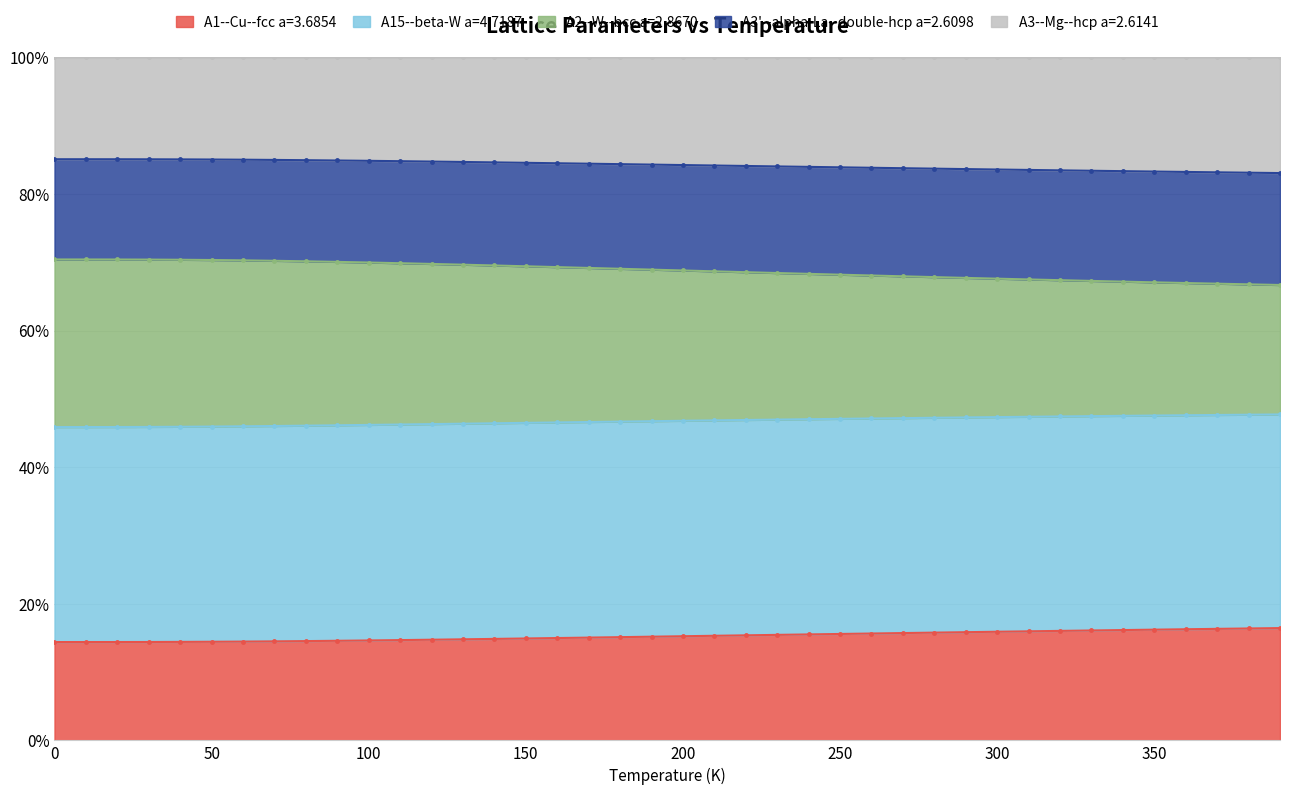

What is the highest value of the A1--Cu--fcc a=3.6854 series?

16.4